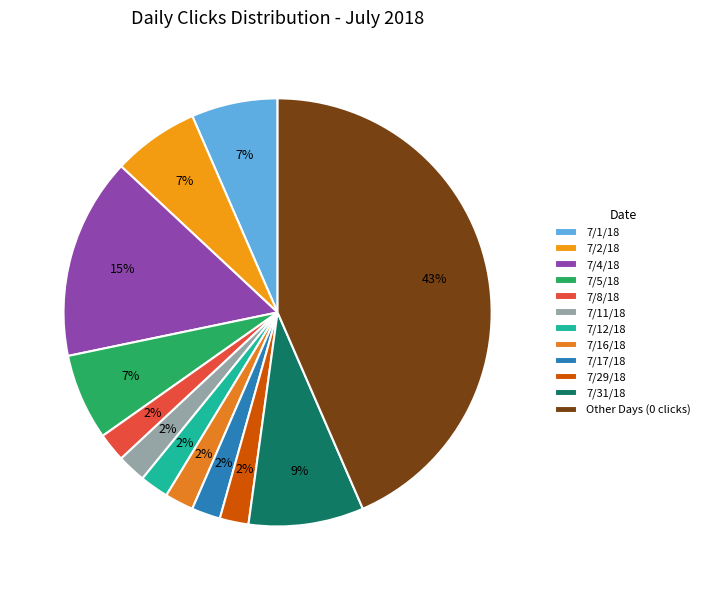

What percentage is the 7/16/18 slice, to the nearest percent?

2%